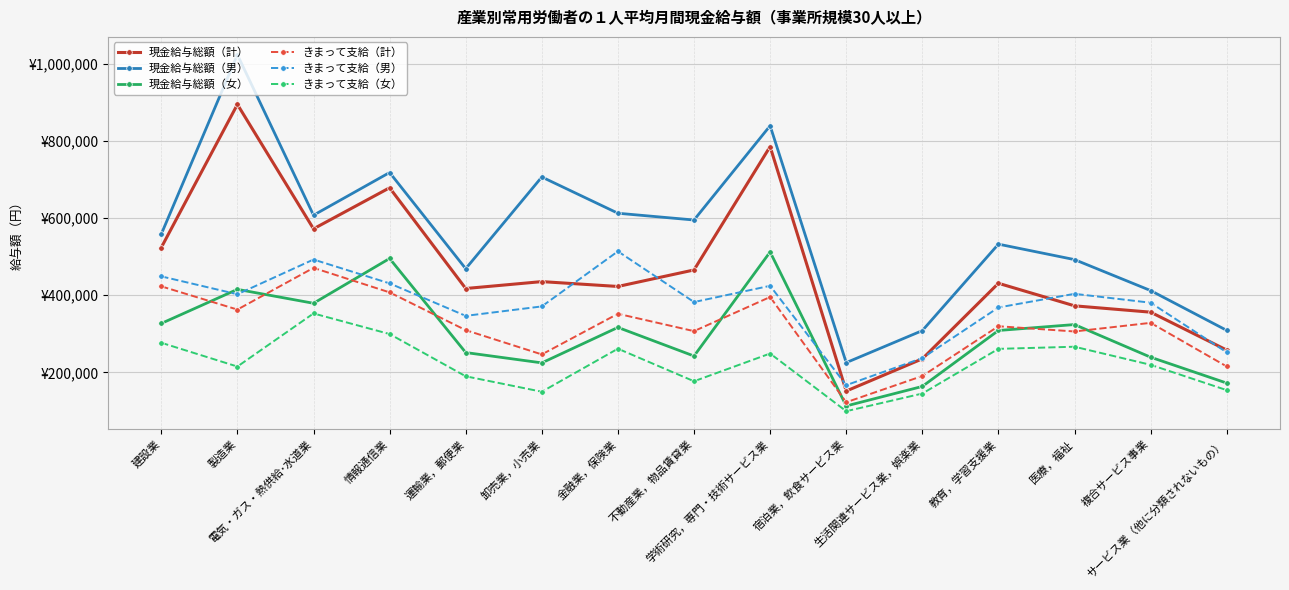

Does the chart have visible grid lines?

Yes